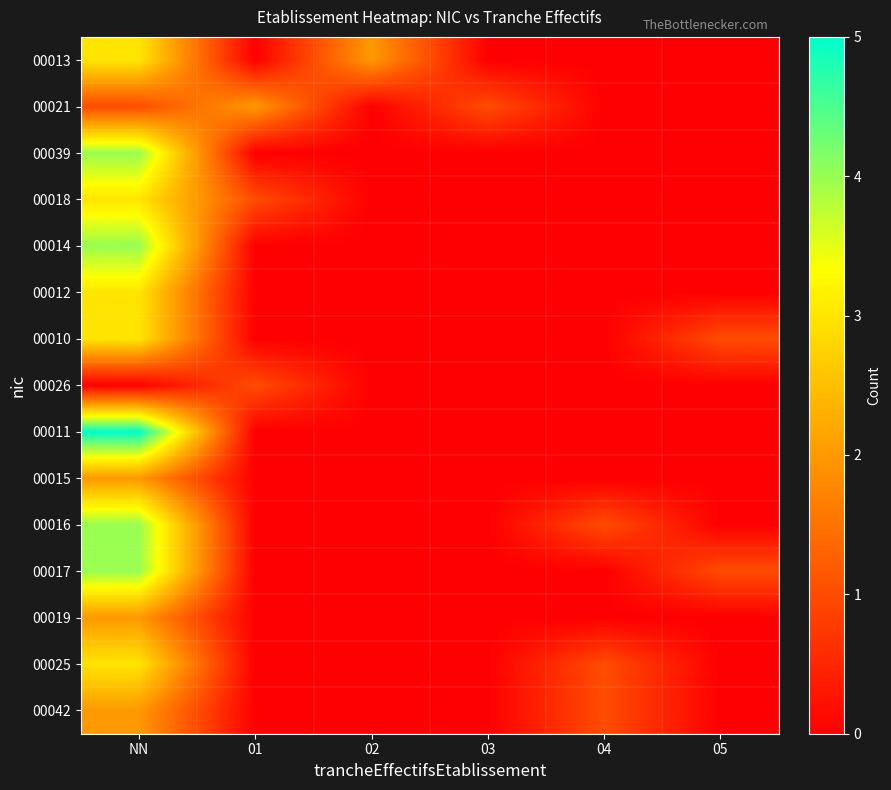

Which has a higher value, 02 or NN?

NN